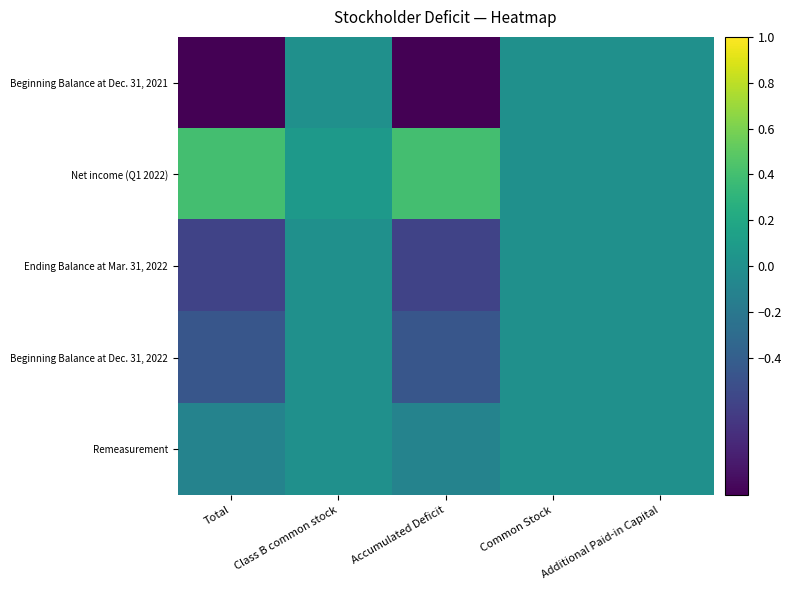

Which series changed the most between Class B common stock and Accumulated Deficit?

Beginning Balance at Dec. 31, 2021